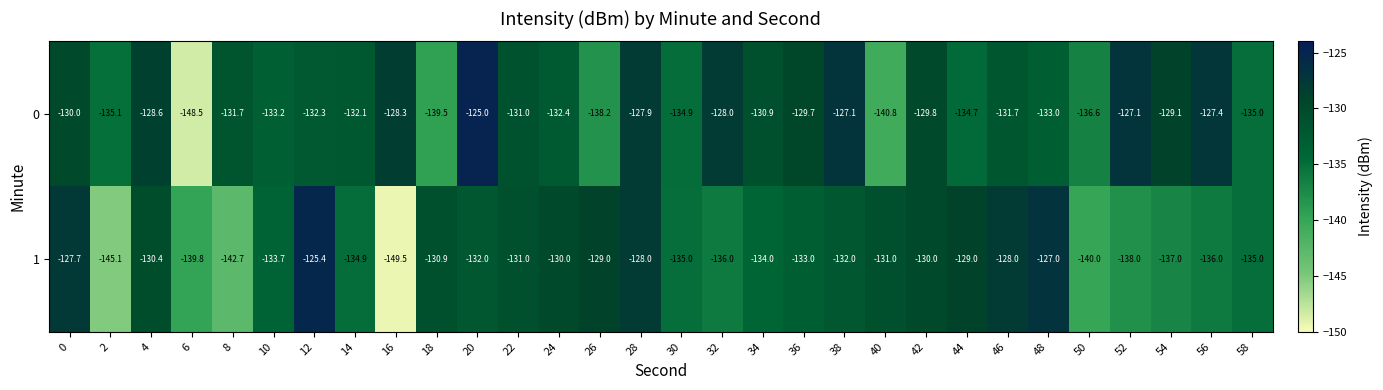

Which category has the lowest value in the 1 series?

16